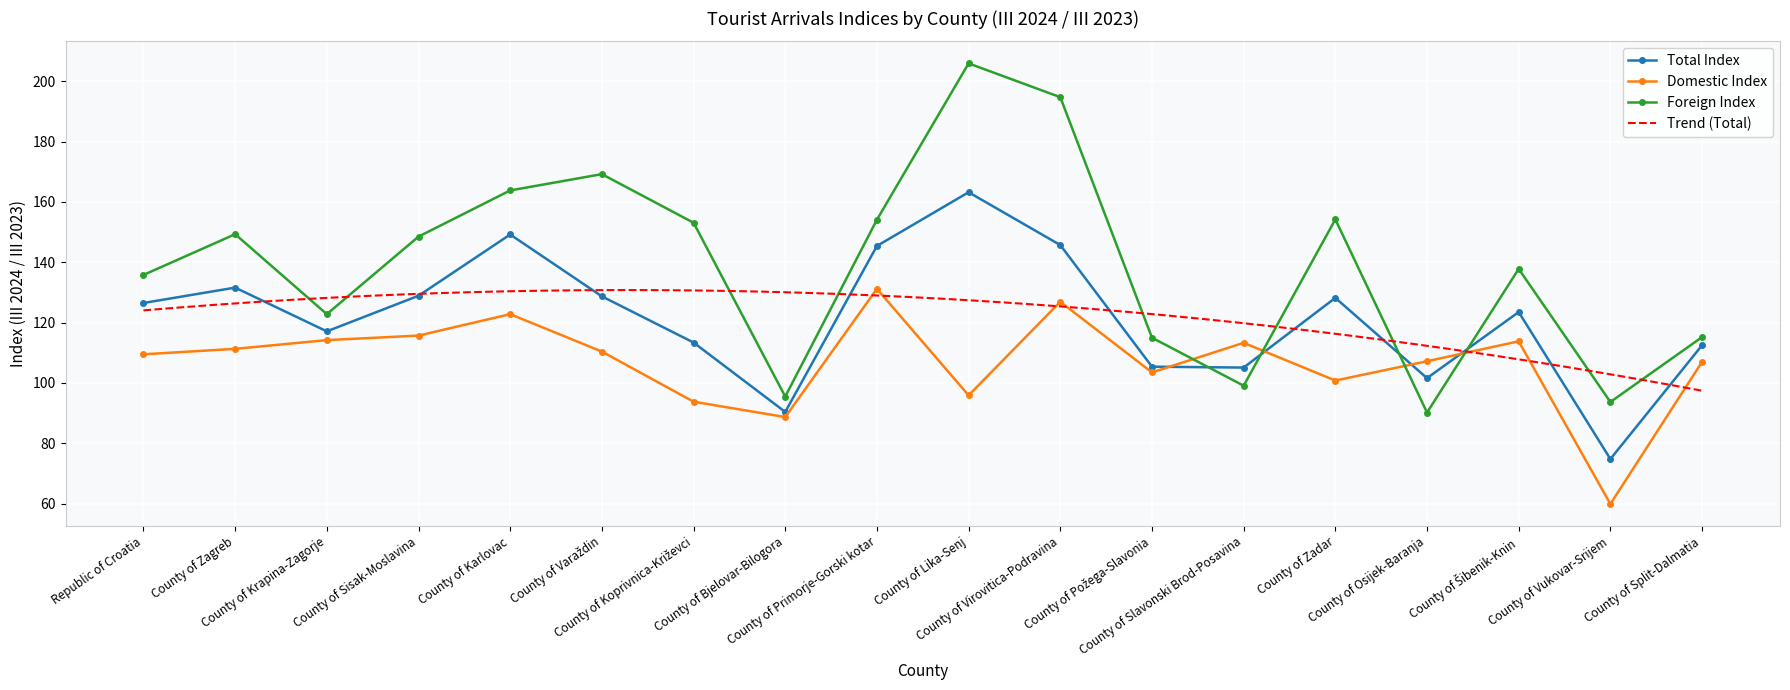

What is the difference between the highest and lowest values at County of Vukovar-Srijem?

33.8